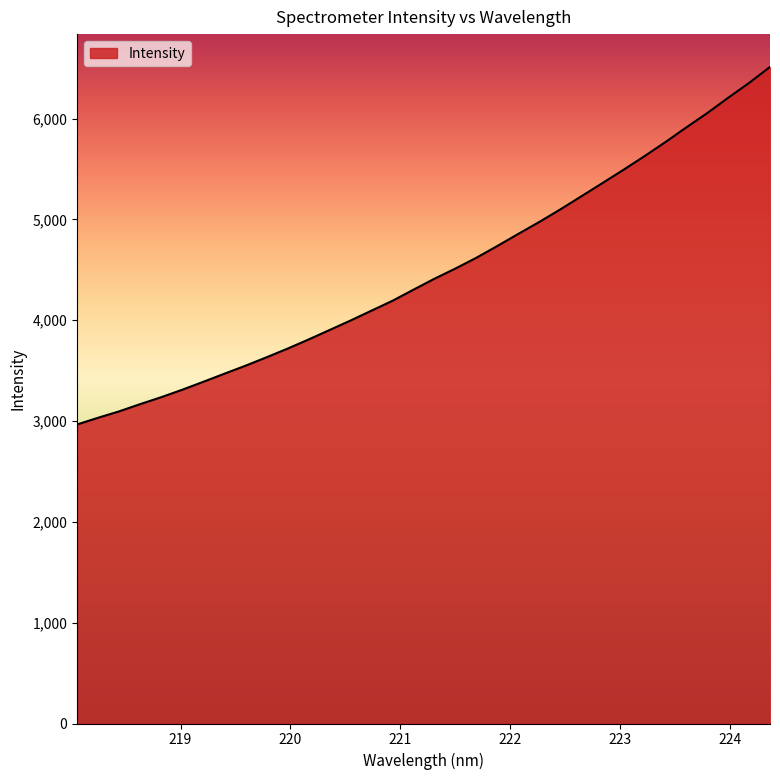

Count the number of categories in the chart.

34